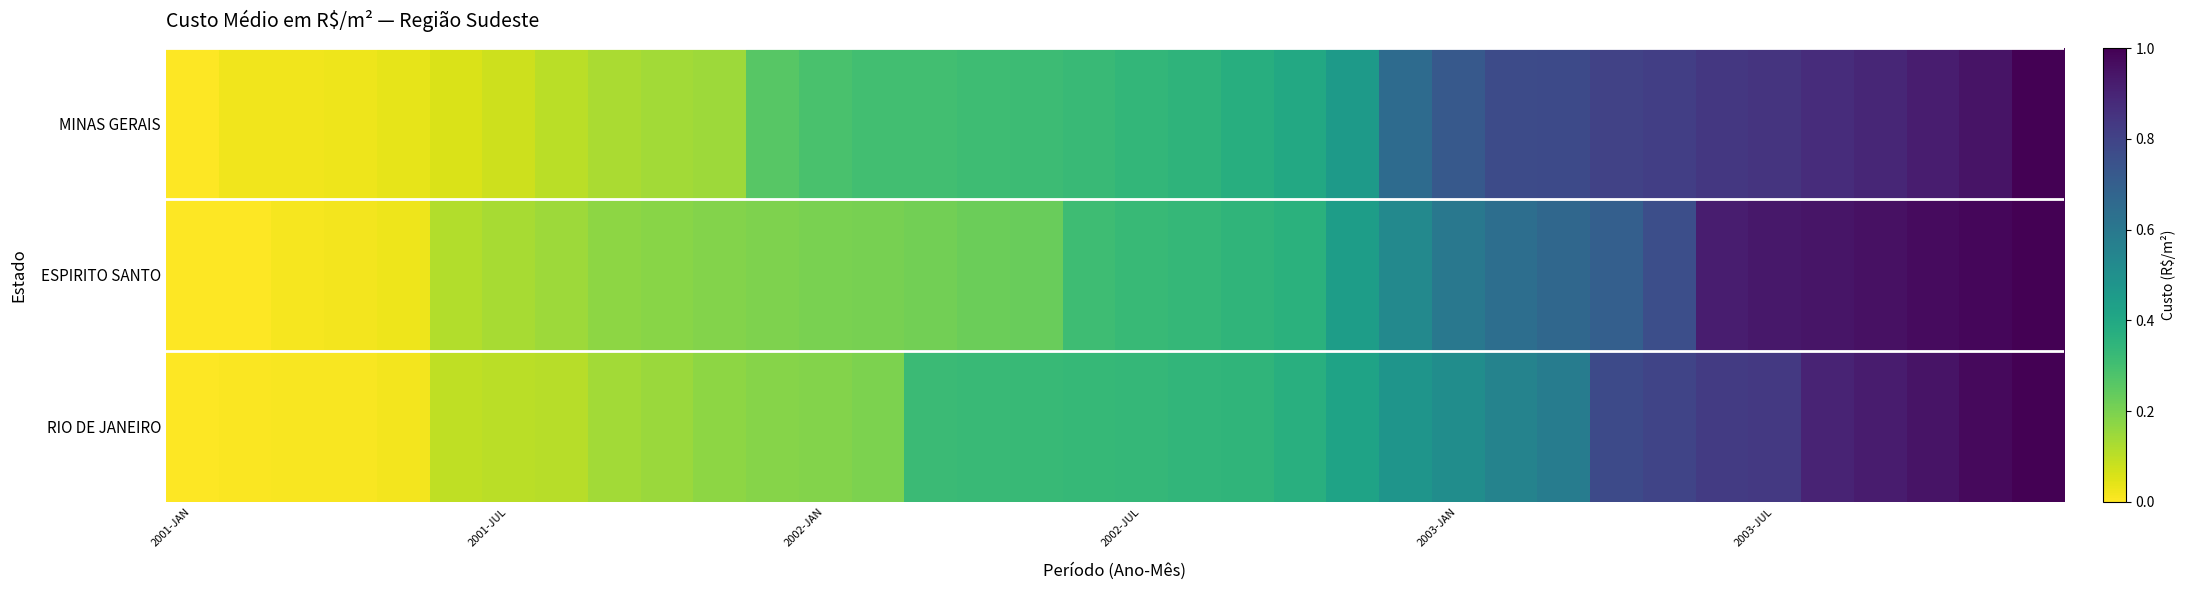

At how many categories does at least one series exceed 0?

35